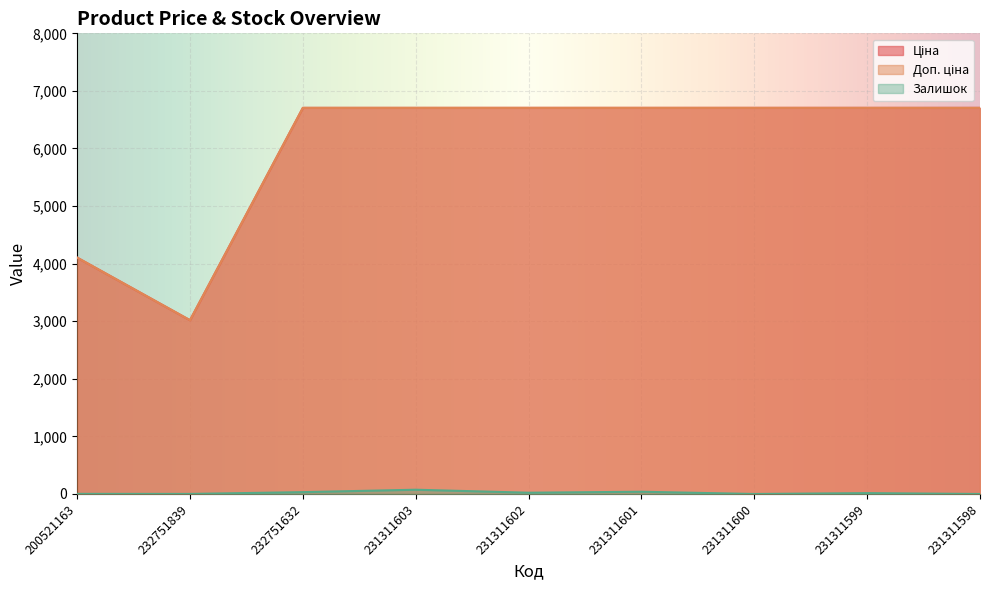

At which label does Ціна first exceed 6705?

232751632